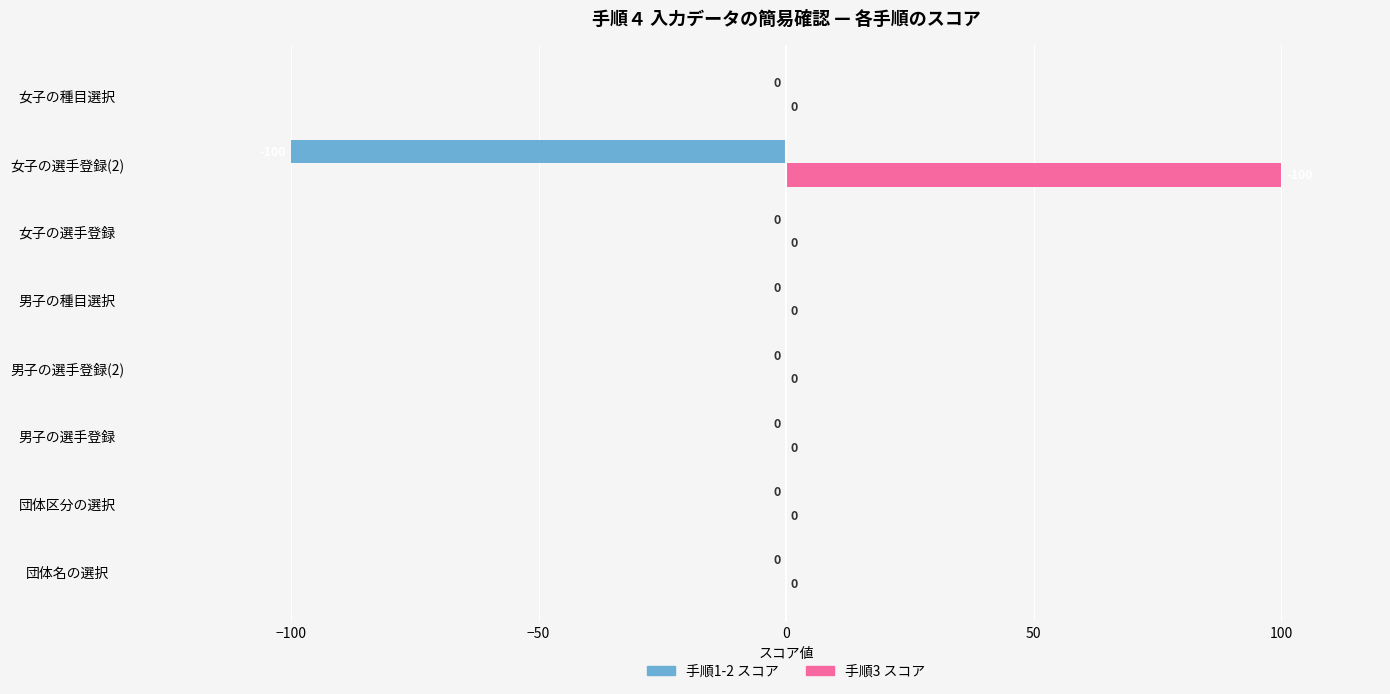

The 手順1-2 スコア series shows -40 at 女子の選手登録. True or false?

False